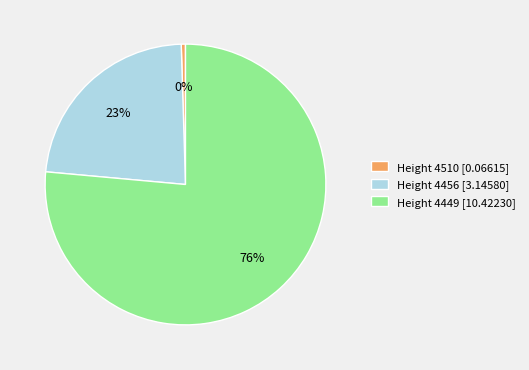

Count the number of slices in the pie.

3